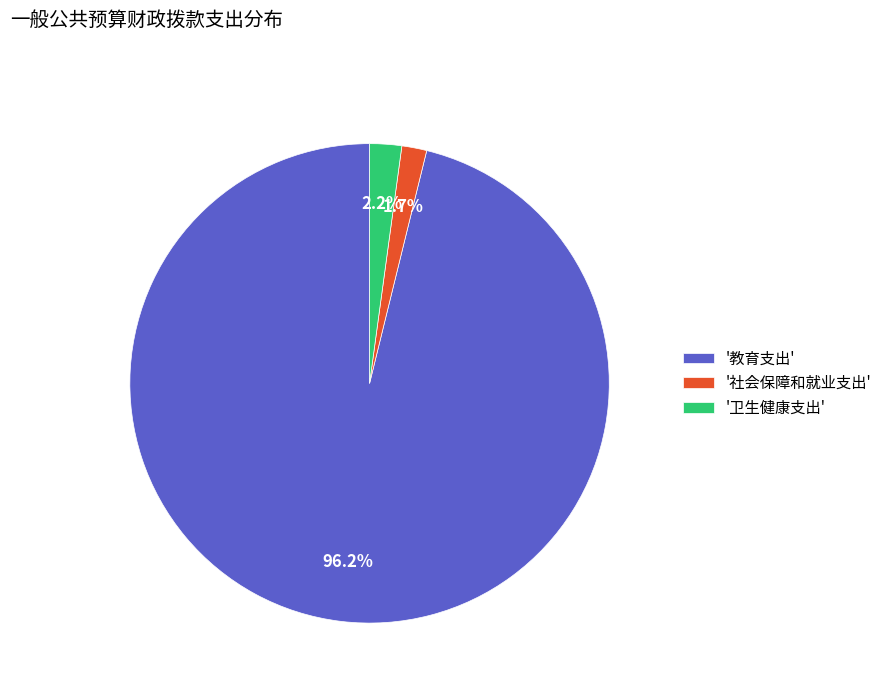

Is there any slice that represents more than half of the pie?

Yes